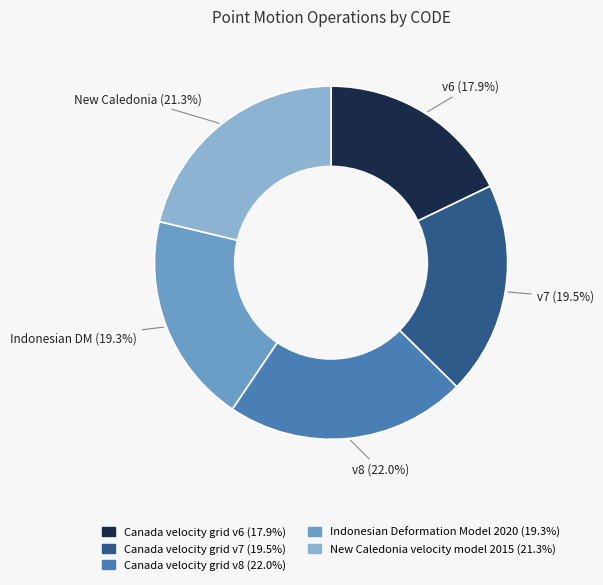

Which has a higher value, Indonesian Deformation Model 2020 or Canada velocity grid v6?

Indonesian Deformation Model 2020